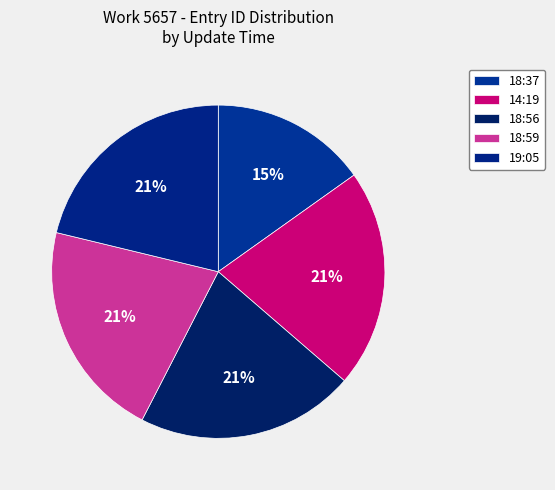

What is the smallest slice in the pie chart?

18:37